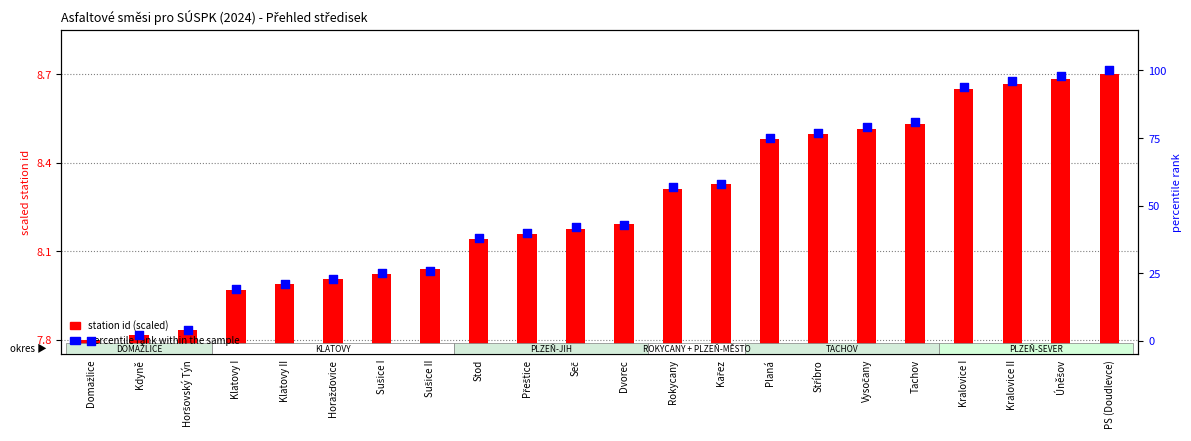

What is the total value across all series at Stříbro?

85.5